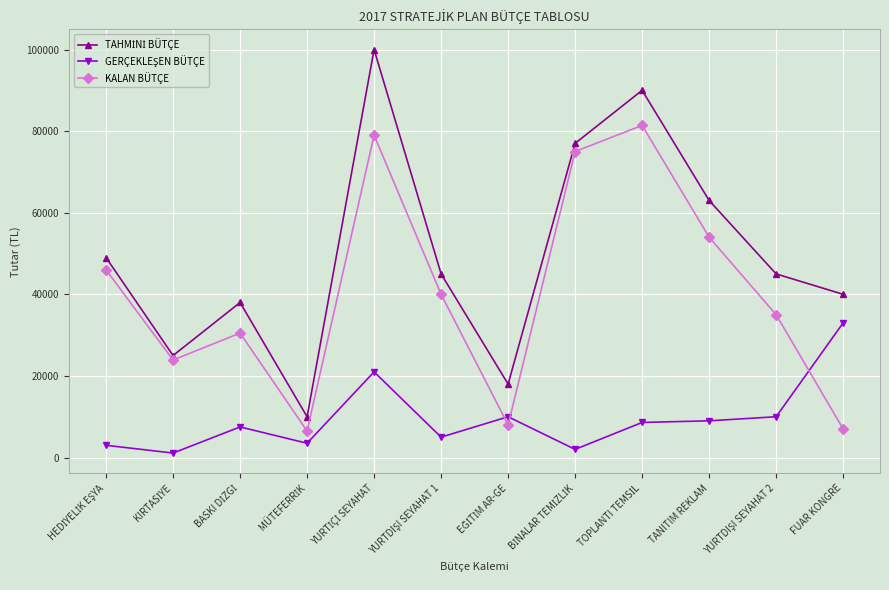

What is the minimum value for KALAN BÜTÇE?

6500